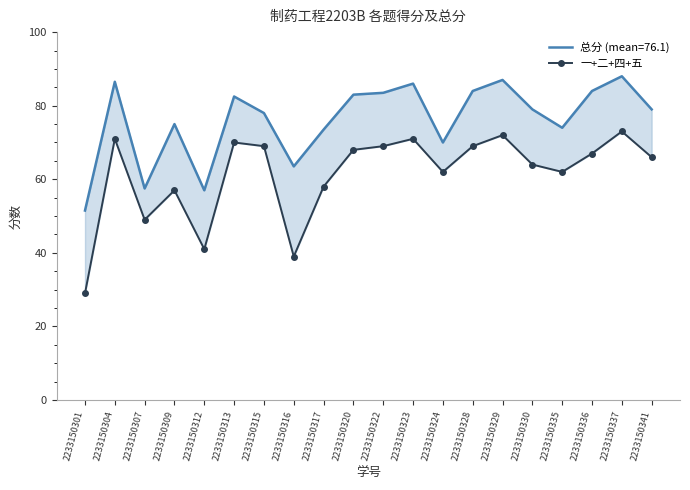

Where is the first local minimum?

2233150307